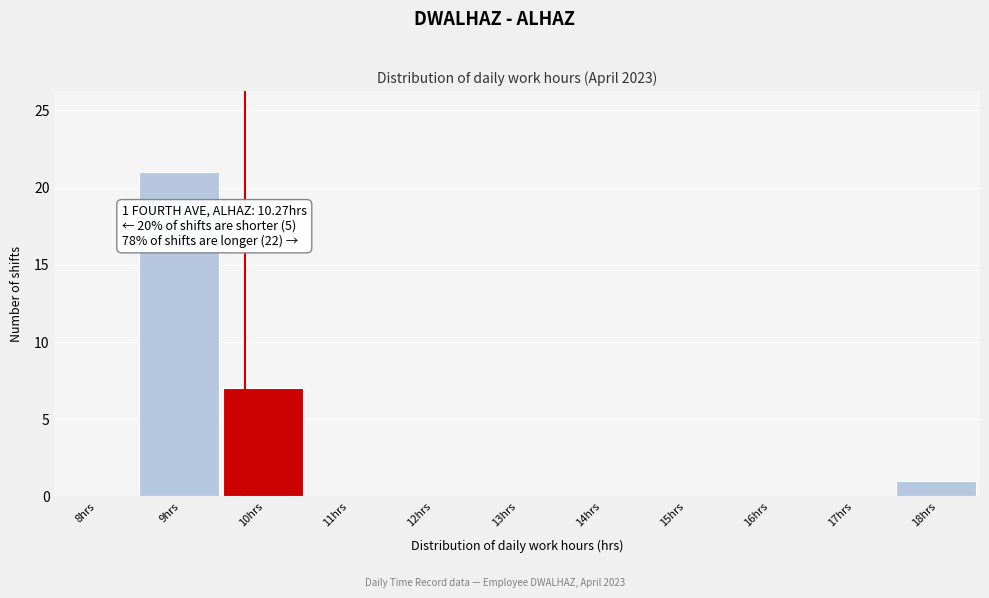

Reading right to left, what are all the values shown in this chart?

18hrs=1	17hrs=0	16hrs=0	15hrs=0	14hrs=0	13hrs=0	12hrs=0	11hrs=0	10hrs=7	9hrs=21	8hrs=0